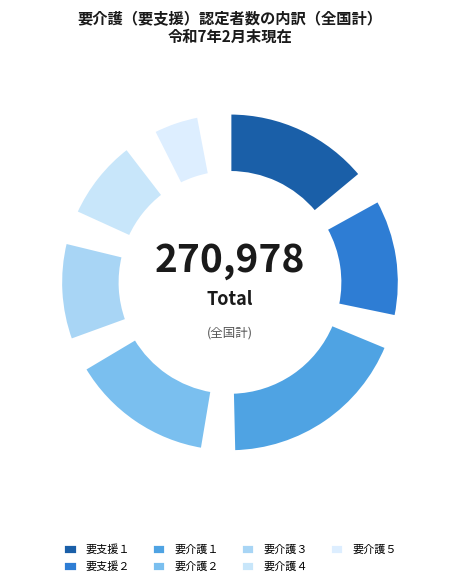

What percentage is the 要支援２ slice, to the nearest percent?

14%